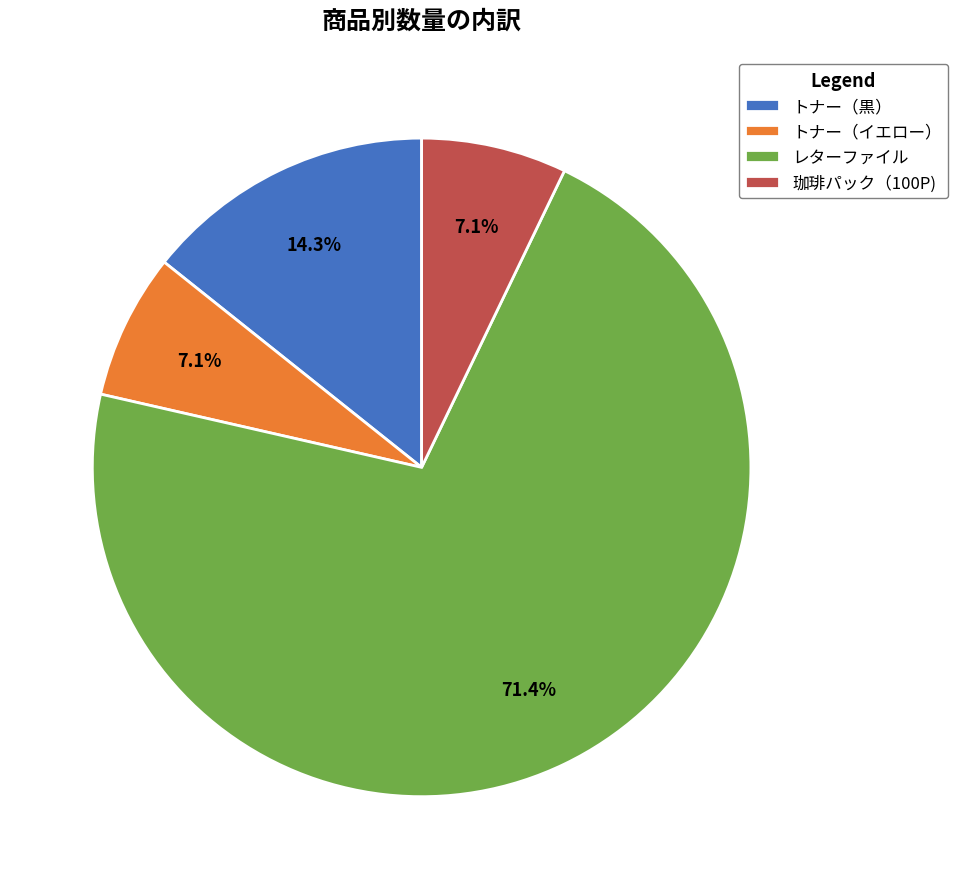

To the nearest percent, what is the difference between the レターファイル and 珈琲パック（100P) slice percentages?

64%